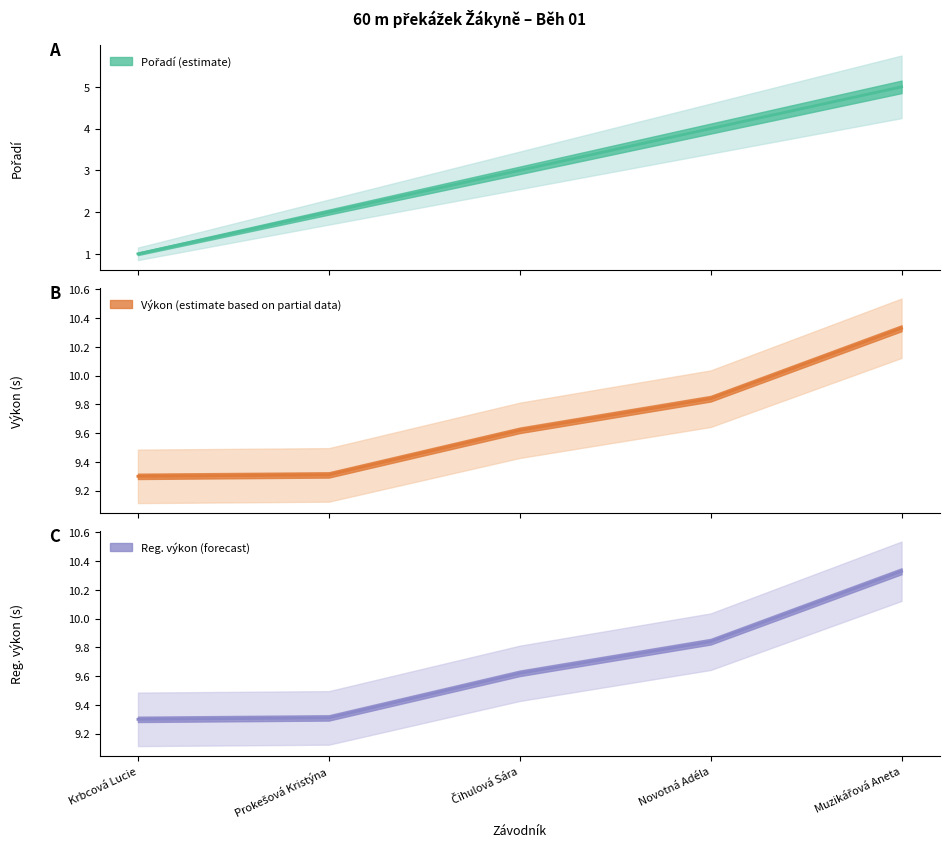

What is the value of the Reg. výkon point at the 5th from the left?

10.3